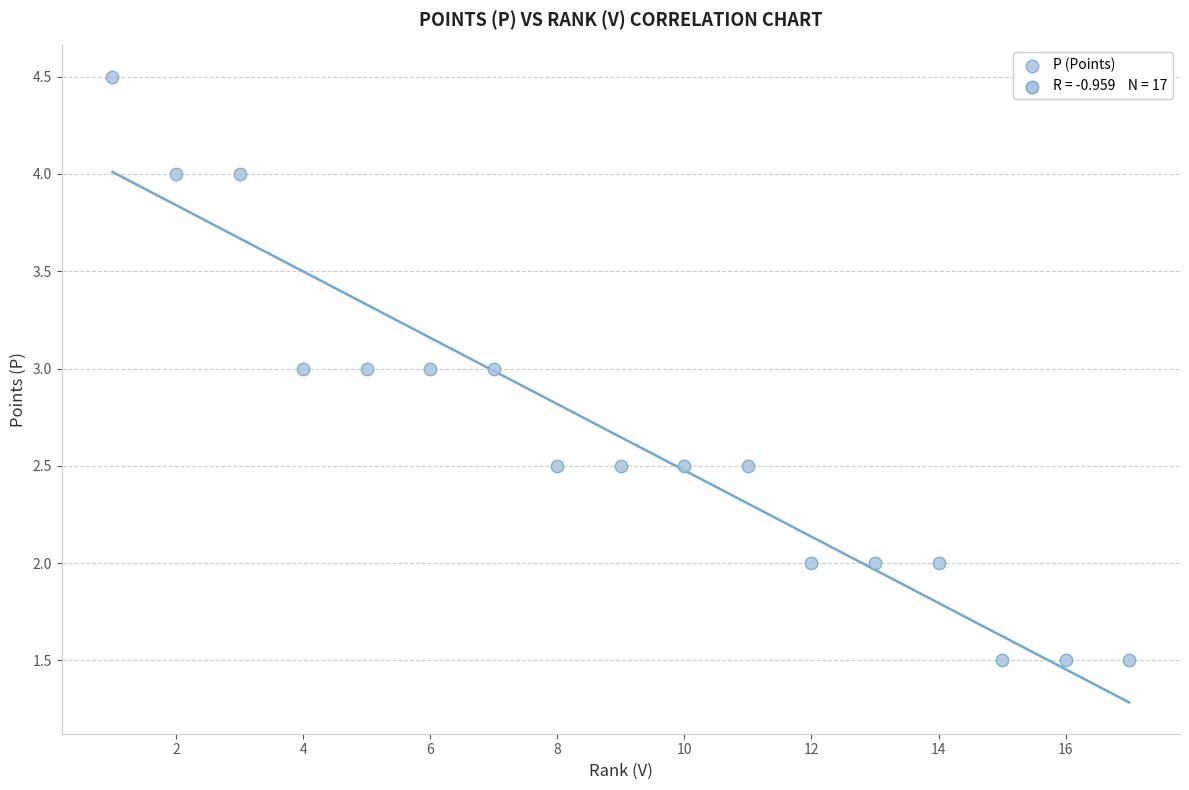

What is the range of Y values (max minus min)?

3.0